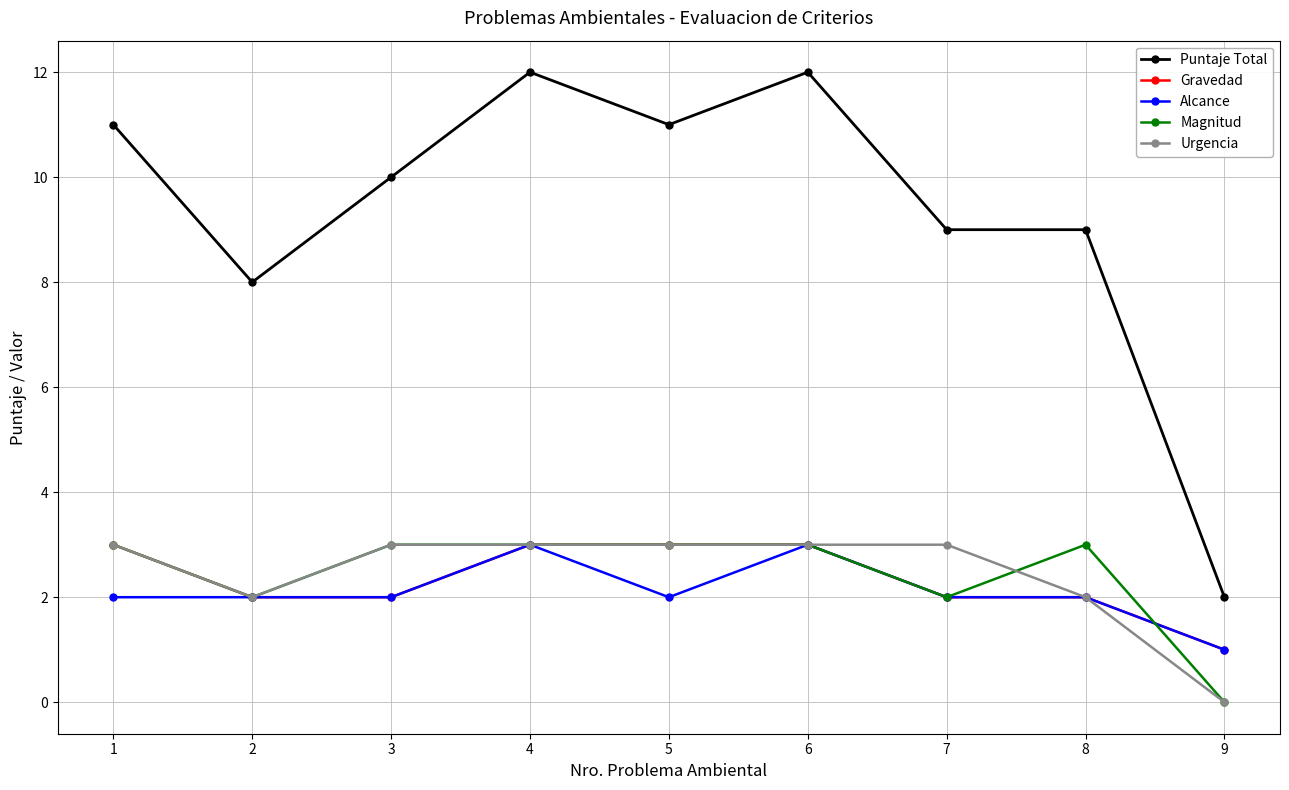

True or false: Alcance has more than 1 points higher than both neighbors.

True